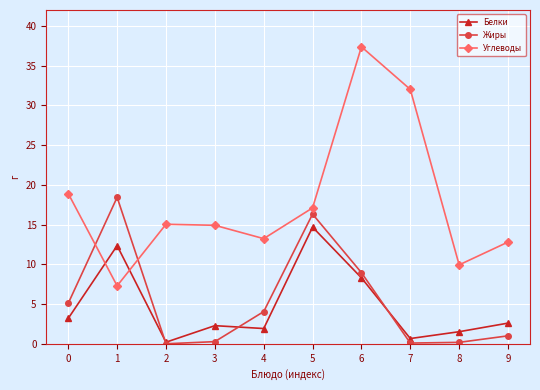

Does the chart display data point markers on the line(s)?

Yes